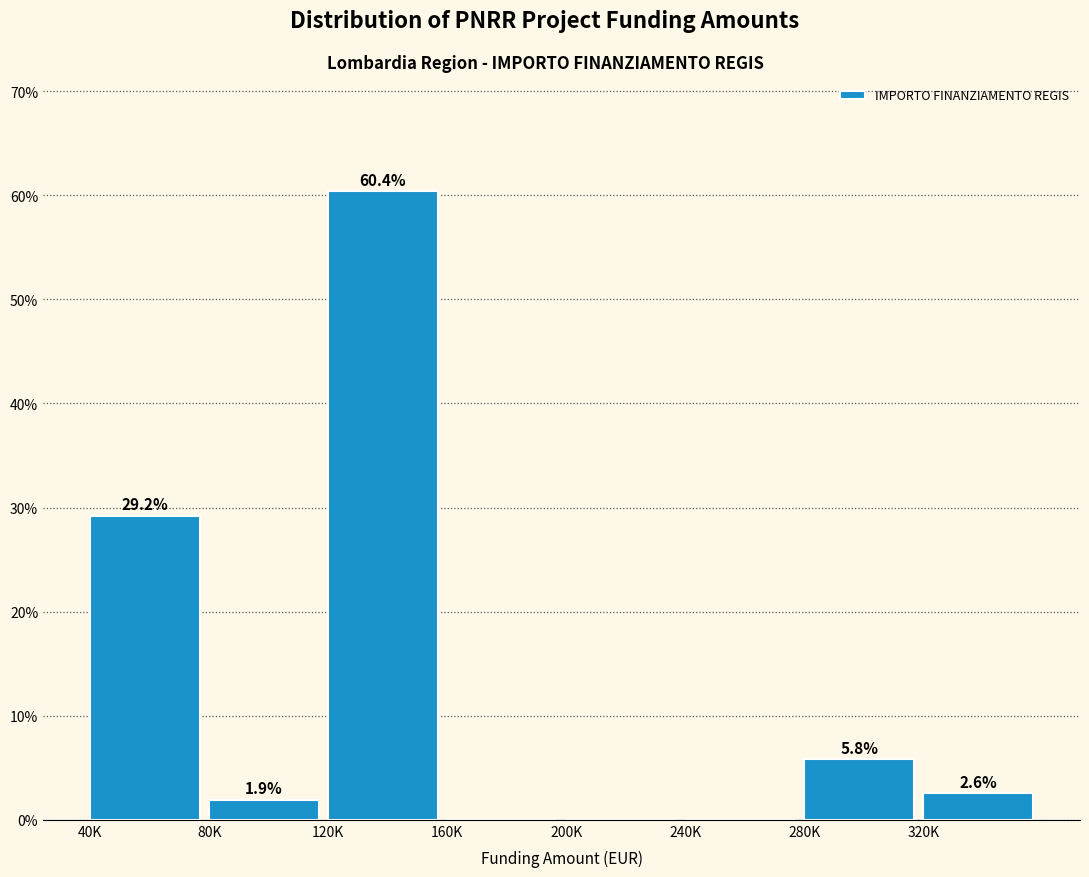

Reading left to right, extract all data points from this chart.

40K=29.2	80K=1.9	120K=60.4	160K=0.0	200K=0.0	240K=0.0	280K=5.8	320K=2.6